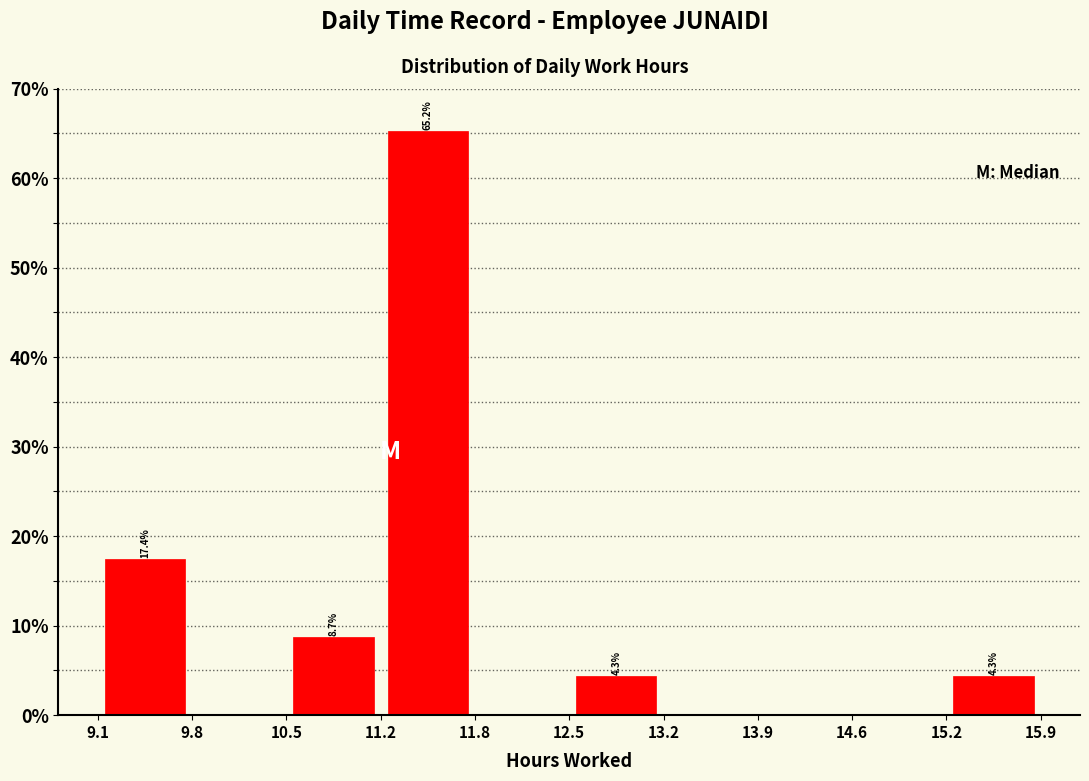

Over which range of the x-axis is the bar tallest?

11.2 to 11.8